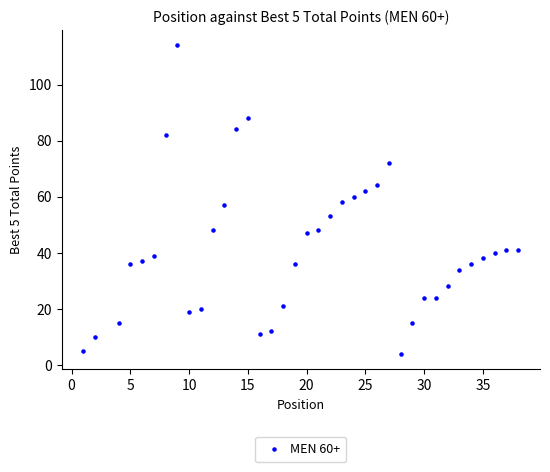

What is the range of X values (max minus min)?

37